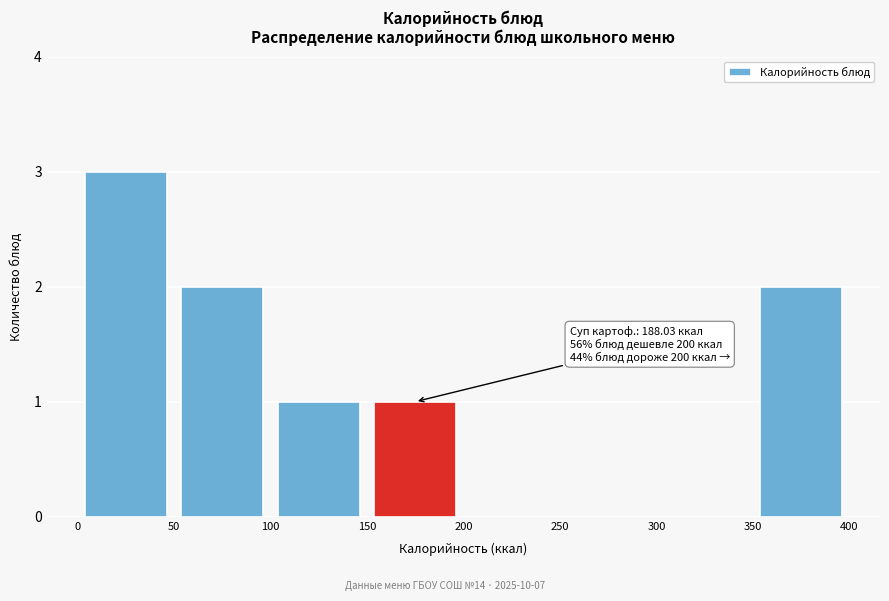

Which range on the x-axis has the tallest bar?

0 to 50